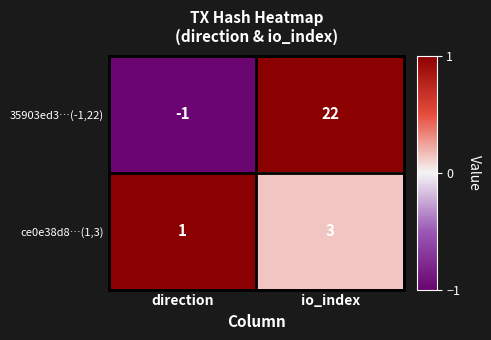

The value of ce0e38d8…(1,3) at io_index is 3. True or false?

True